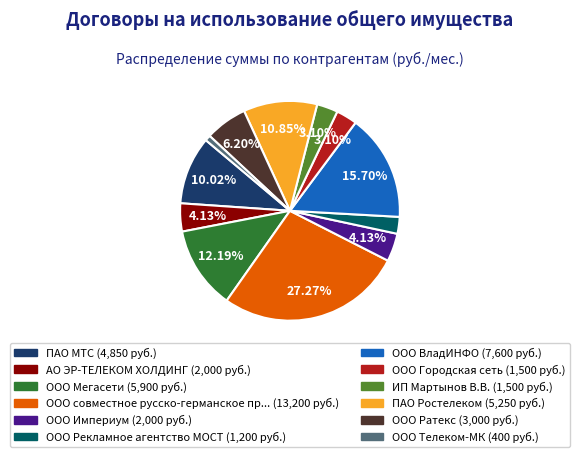

Does any single category account for the majority?

No